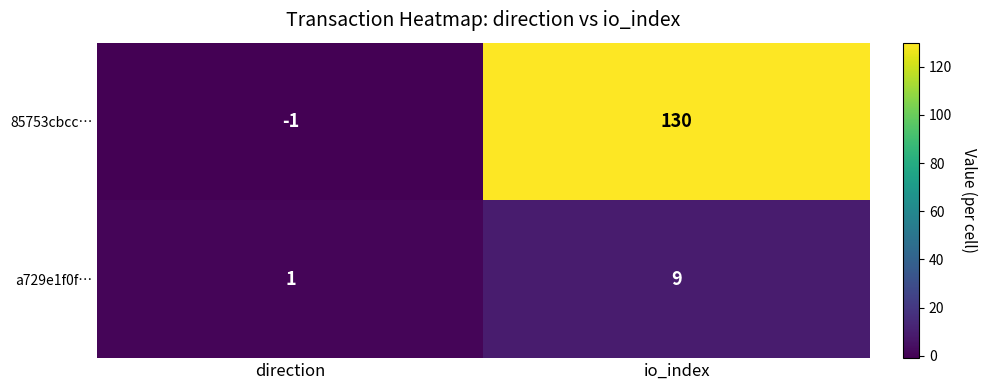

List the series in order of their peak value, highest first.

85753cbcc…, a729e1f0f…